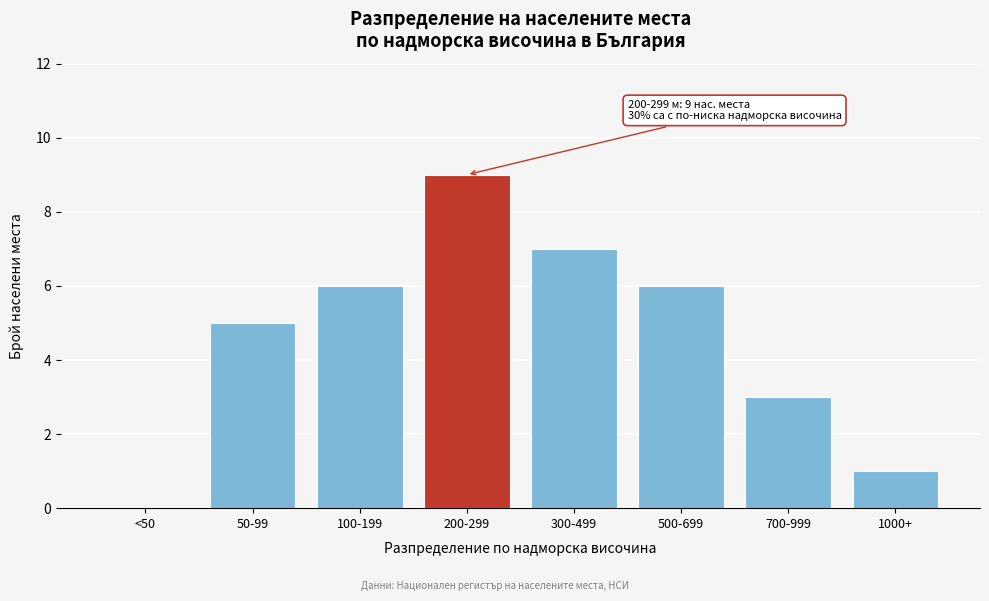

Reading left to right, extract all data points from this chart.

<50=0	50-99=5	100-199=6	200-299=9	300-499=7	500-699=6	700-999=3	1000+=1